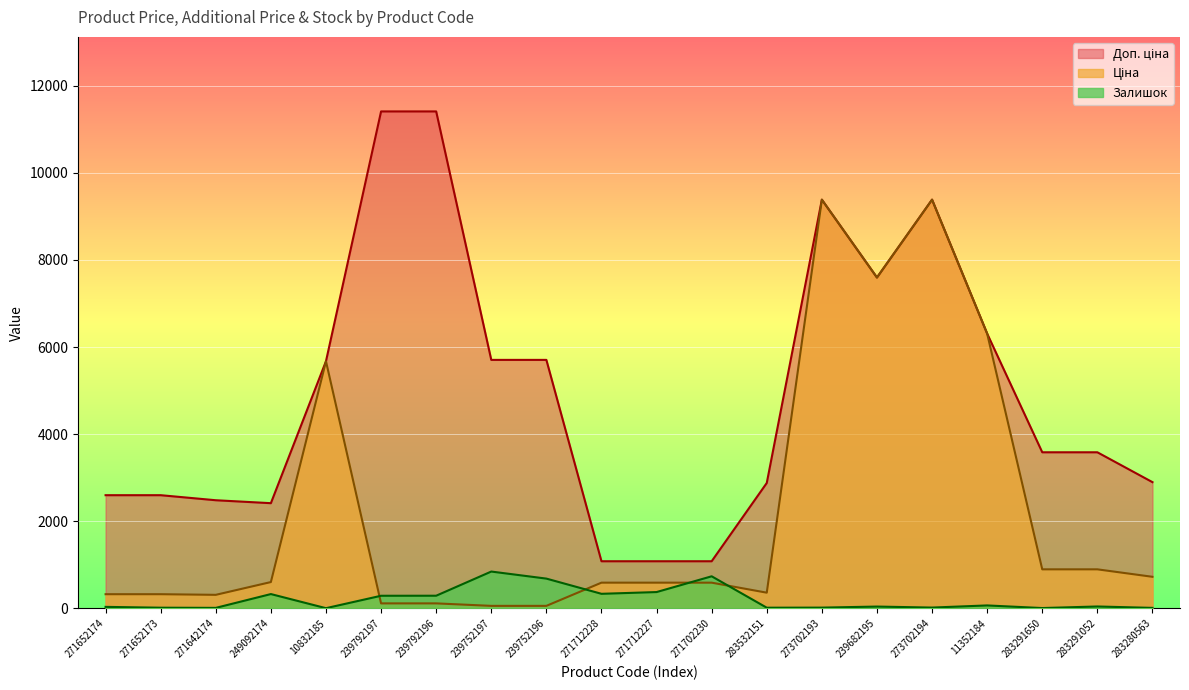

What is the label of the 8th point from the right?

283532151